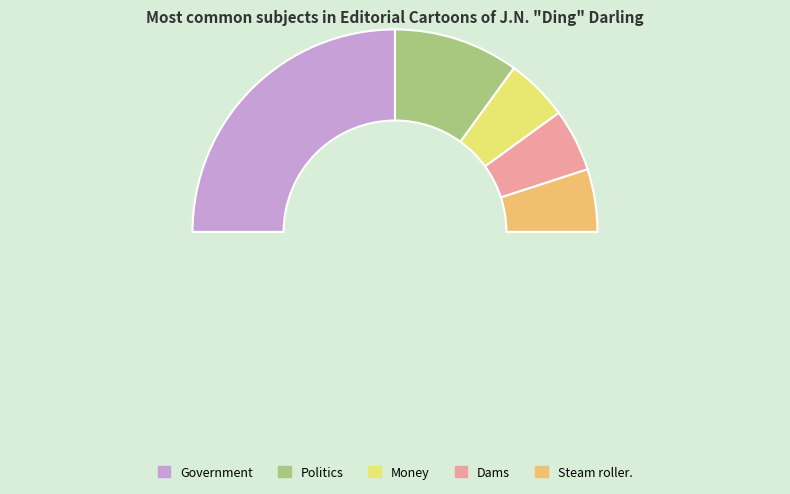

What is the change in value from Government to Politics?

-3